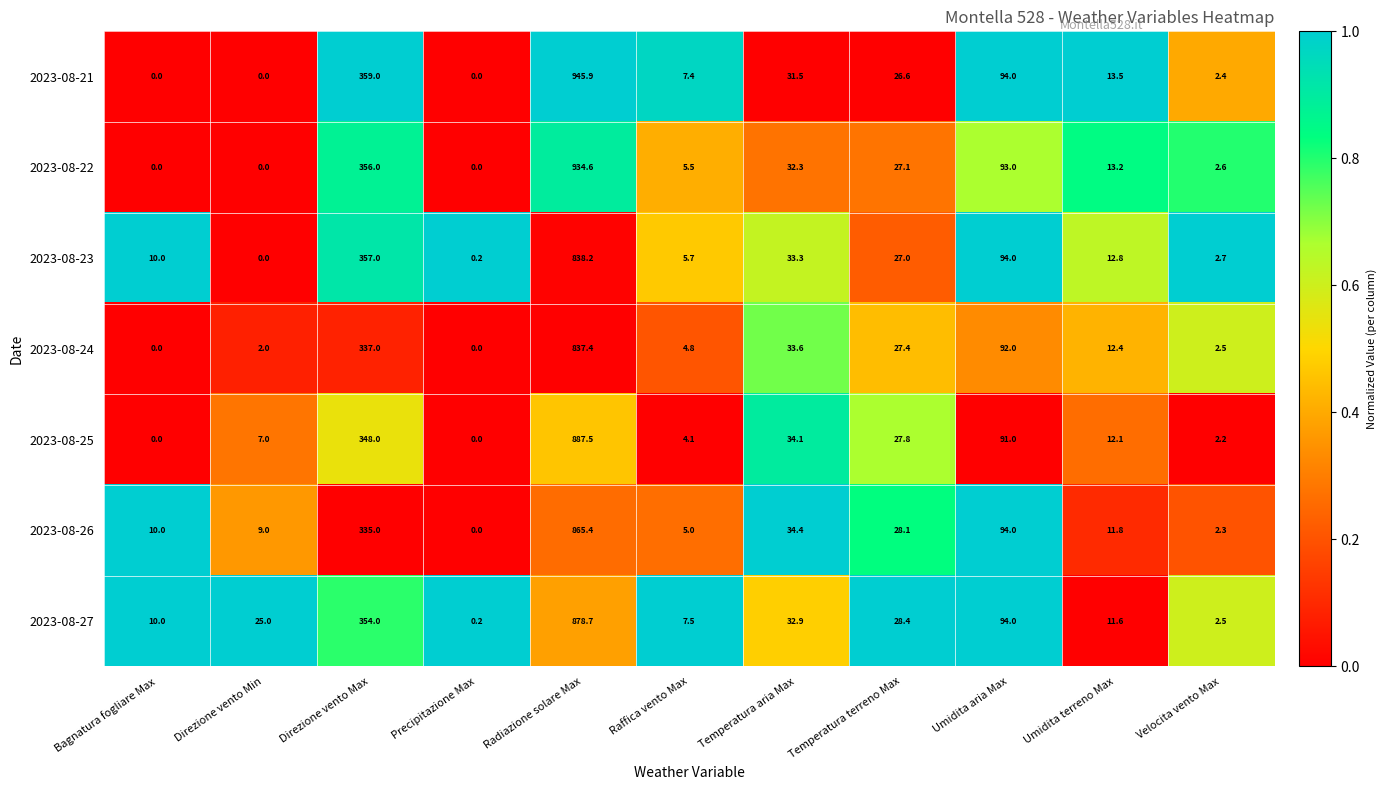

The 2023-08-26 series shows 5.0 at Raffica vento Max. True or false?

True